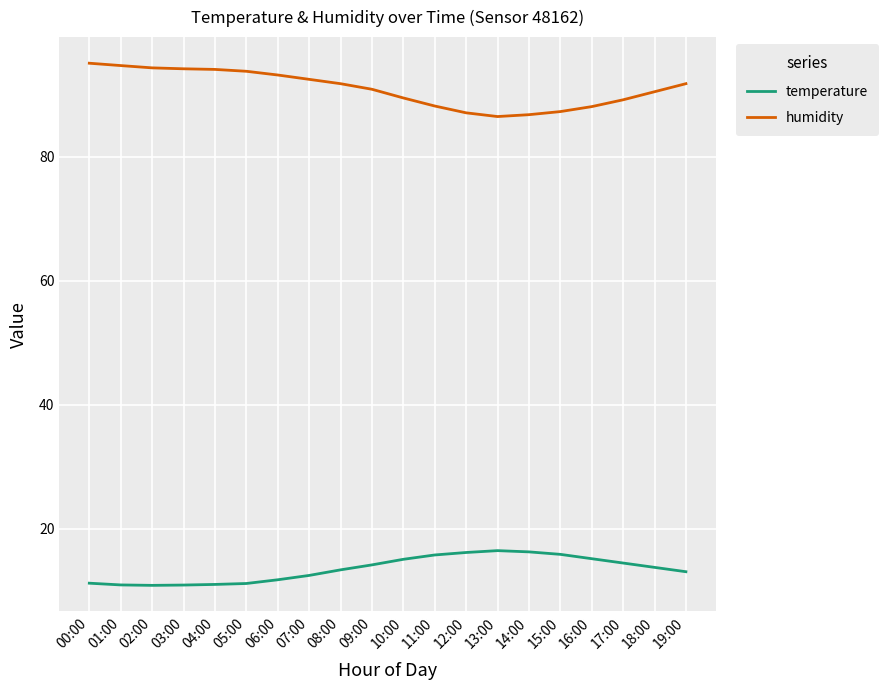

What is the spread (max minus min) of values at 17:00?

74.7